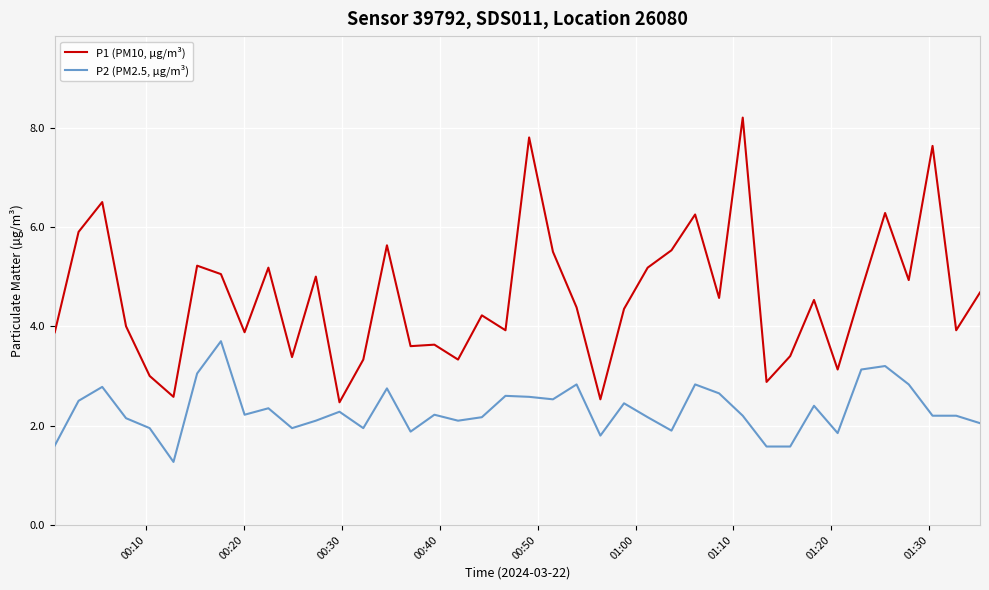

Which series has the largest range (max minus min)?

P1 (PM10, µg/m³)